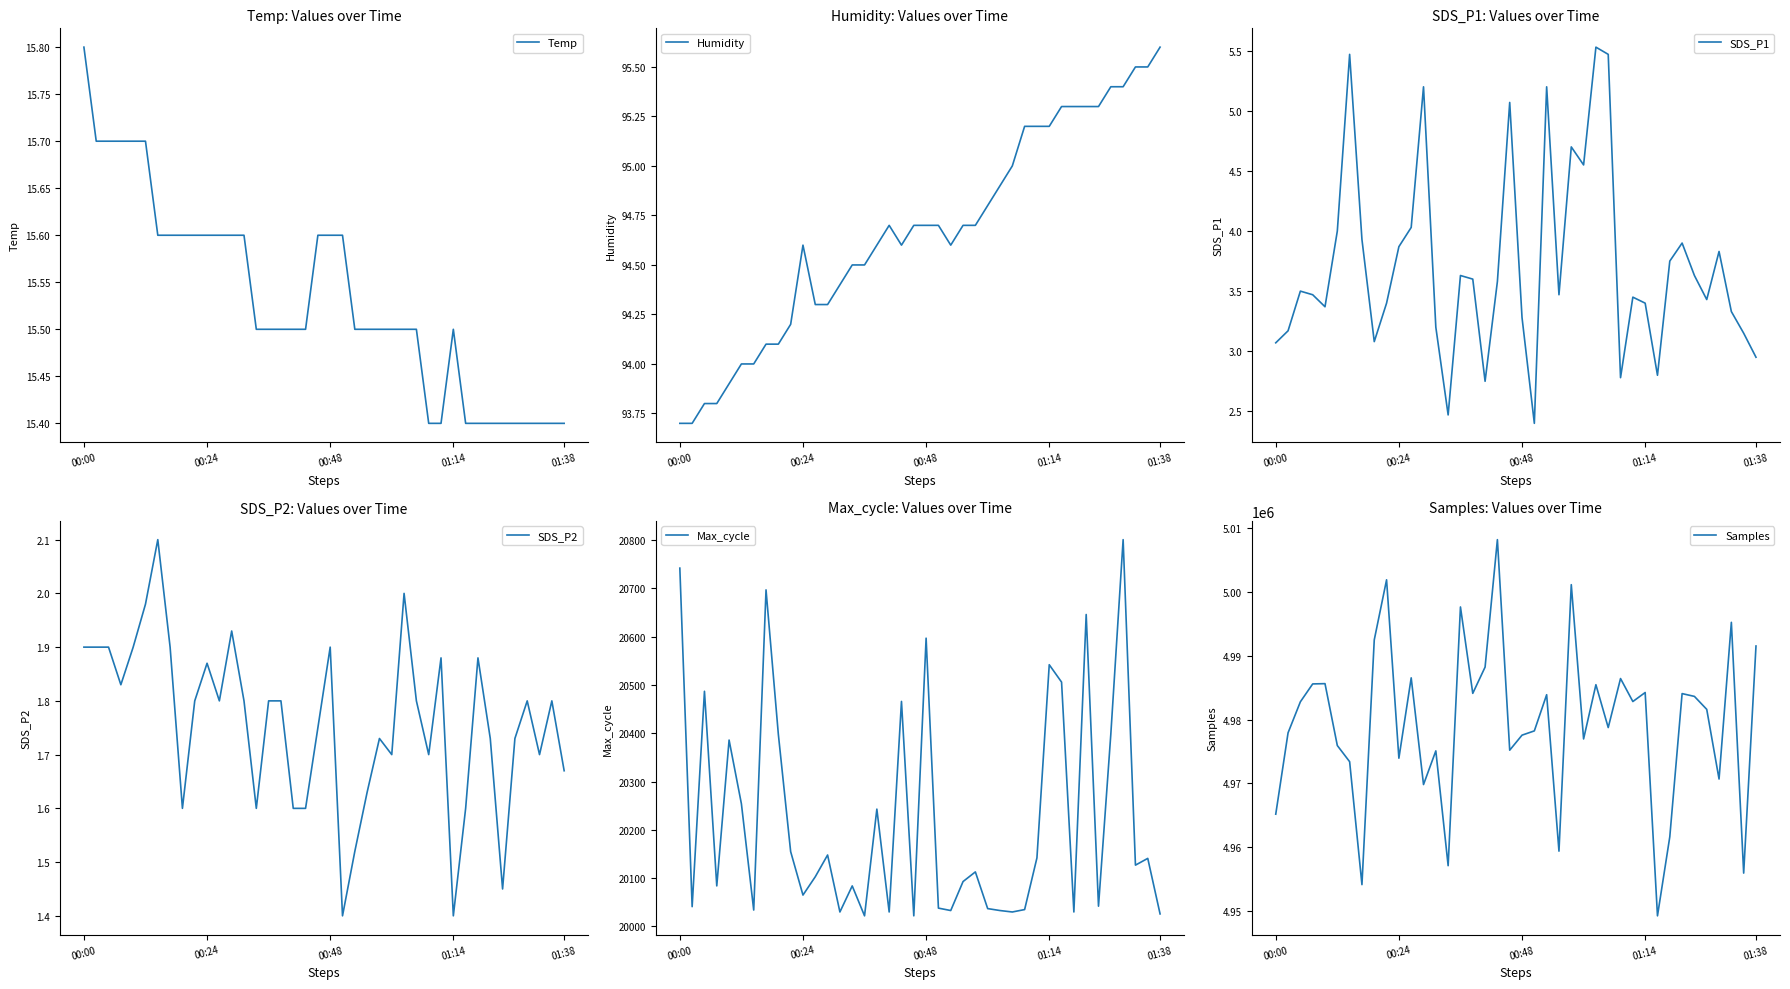

How many lines are shown in the chart?

6